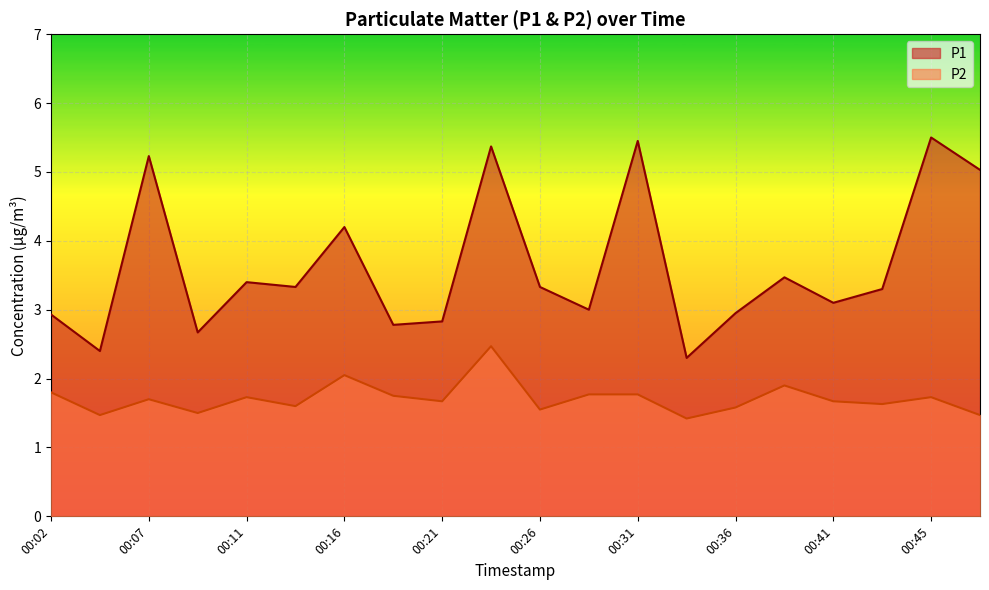

Is it true that P2 equals 1.9 at 00:38?

True